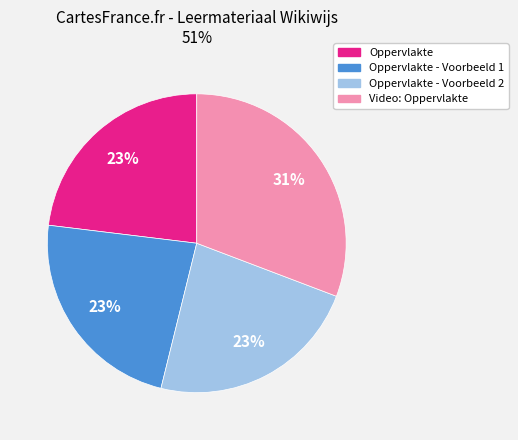

To the nearest percent, what is the difference between the largest and smallest slice percentages?

8%